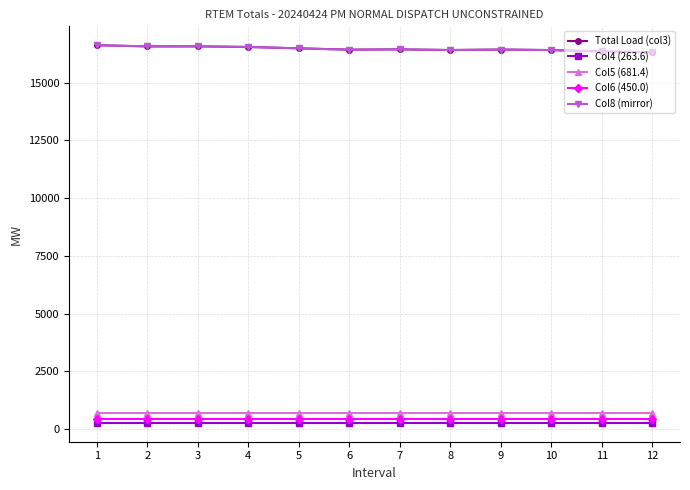

True or false: Col5 (681.4) has a value of 207.3 at 7.

False